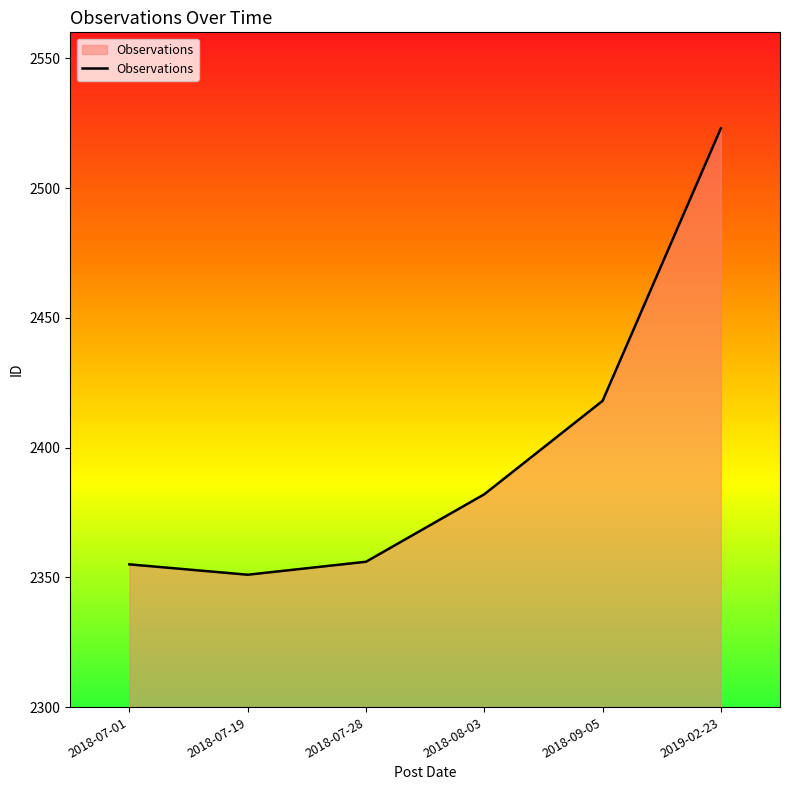

True or false: the data shows 538 at 2018-07-28.

False